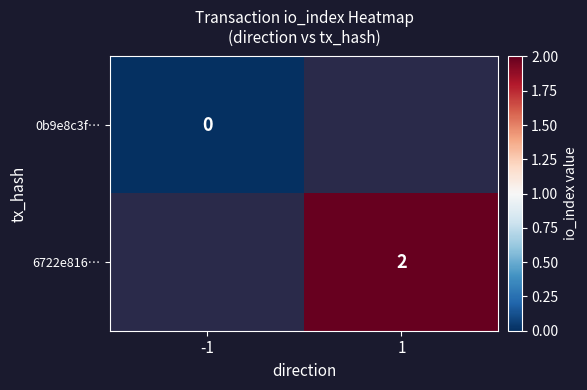

True or false: 6722e816… has a value of 2 at 1.

True